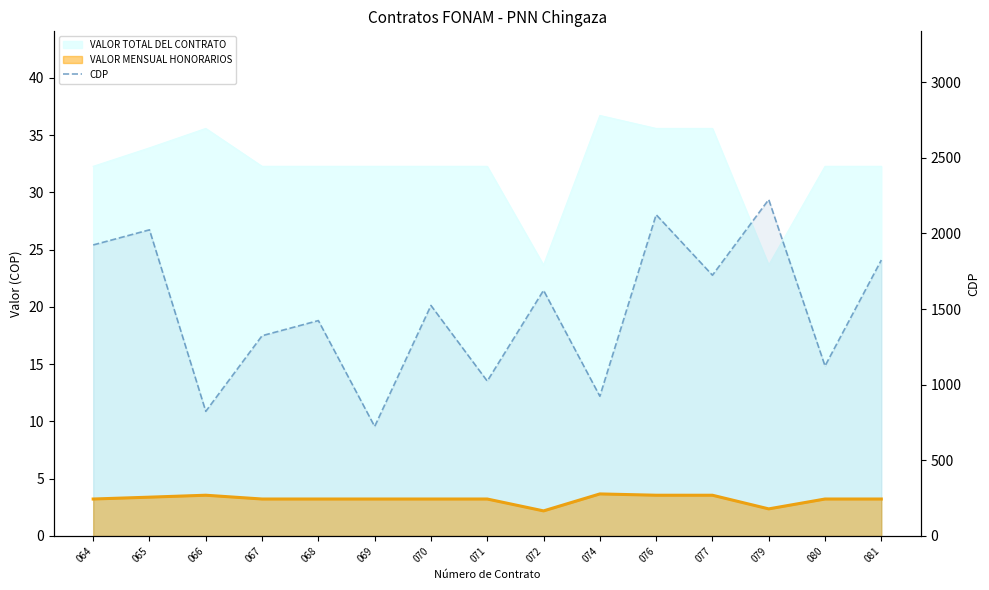

At which category does the data reach its first local valley?

066